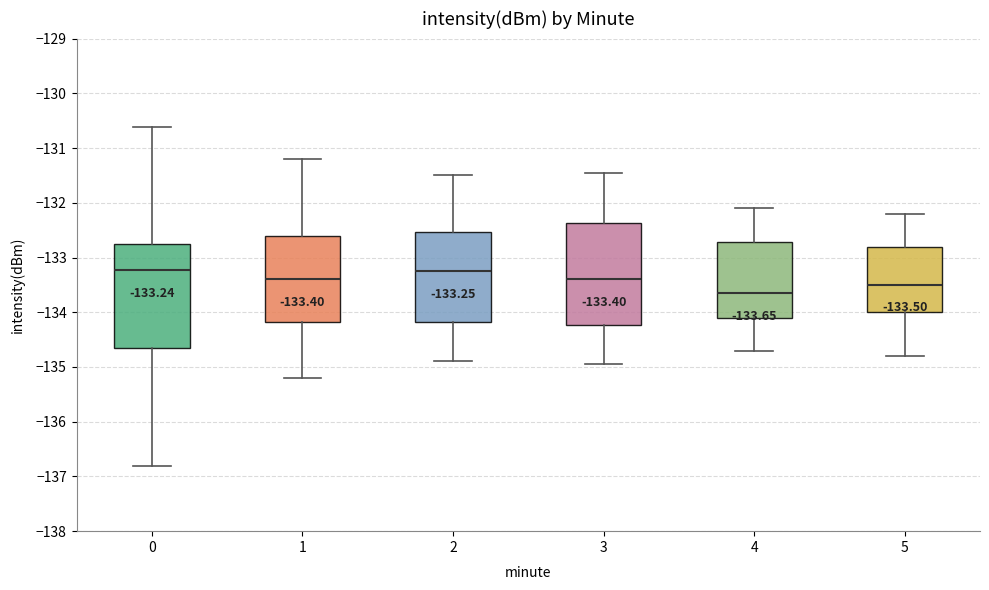

Which box's median line is the lowest?

4